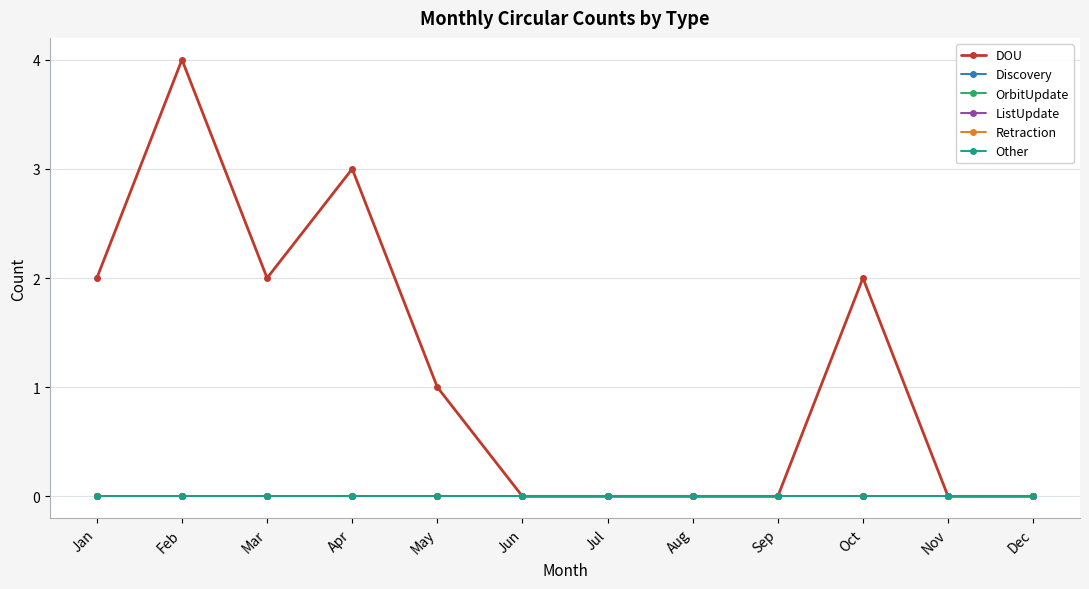

At which category is the sum across all series the highest?

Feb